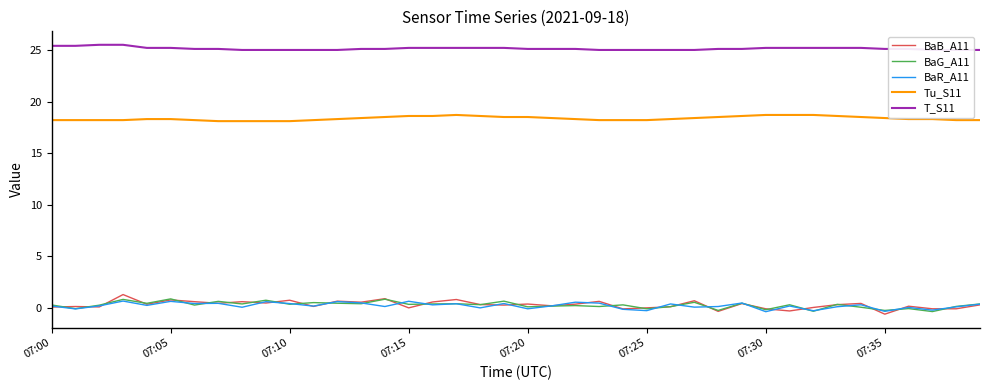

Reading left to right, extract all data points from this chart.

BaB_A11: 0.1	0.1	0.1	1.3	0.3	0.8	0.6	0.4	0.6	0.5	0.7	0.1	0.7	0.6	0.9	-0.0	0.6	0.8	0.3	0.3	0.4	0.2	0.4	0.6	-0.1	-0.0	0.1	0.7	-0.3	0.4	-0.1	-0.3	0.0	0.3	0.4	-0.6	0.2	-0.1	-0.1	0.3
BaG_A11: 0.3	-0.1	0.3	0.8	0.4	0.9	0.3	0.6	0.4	0.7	0.3	0.5	0.5	0.4	0.8	0.3	0.4	0.4	0.3	0.7	0.1	0.2	0.2	0.1	0.3	-0.1	0.1	0.5	-0.2	0.5	-0.2	0.3	-0.3	0.3	0.1	-0.2	-0.1	-0.4	0.1	0.4
BaR_A11: 0.2	-0.1	0.2	0.7	0.2	0.6	0.4	0.4	0.1	0.6	0.4	0.2	0.6	0.5	0.1	0.6	0.3	0.4	-0.0	0.4	-0.1	0.2	0.6	0.5	-0.1	-0.3	0.4	0.1	0.1	0.5	-0.4	0.2	-0.3	0.1	0.3	-0.3	0.0	-0.2	0.1	0.4
Tu_S11: 18.2	18.2	18.2	18.2	18.3	18.3	18.2	18.1	18.1	18.1	18.1	18.2	18.3	18.4	18.5	18.6	18.6	18.7	18.6	18.5	18.5	18.4	18.3	18.2	18.2	18.2	18.3	18.4	18.5	18.6	18.7	18.7	18.7	18.6	18.5	18.4	18.3	18.3	18.2	18.2
T_S11: 25.4	25.4	25.5	25.5	25.2	25.2	25.1	25.1	25.0	25.0	25.0	25.0	25.0	25.1	25.1	25.2	25.2	25.2	25.2	25.2	25.1	25.1	25.1	25.0	25.0	25.0	25.0	25.0	25.1	25.1	25.2	25.2	25.2	25.2	25.2	25.1	25.1	25.0	25.0	25.0